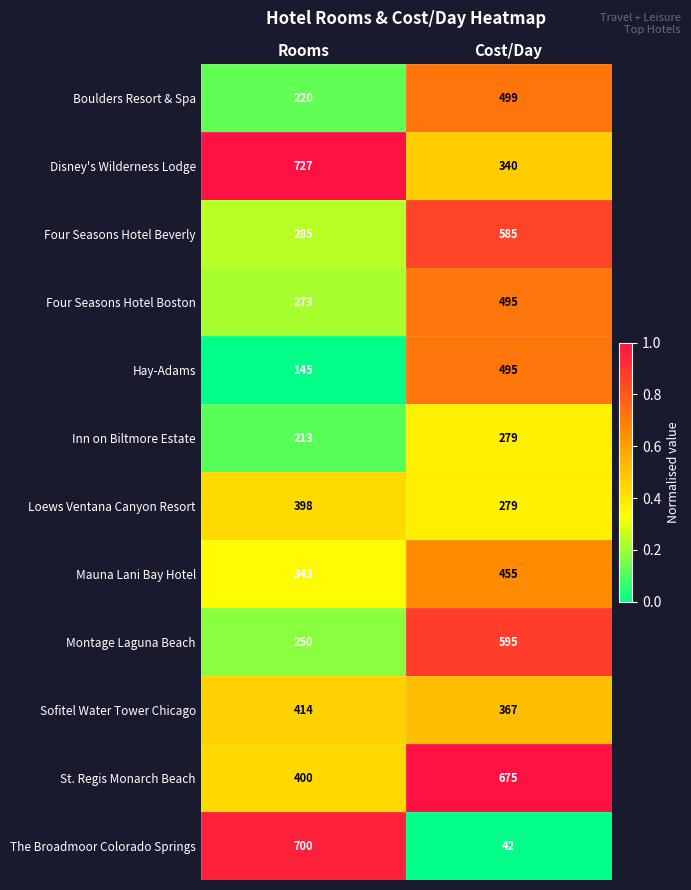

Which series has the largest range (max minus min)?

The Broadmoor Colorado Springs